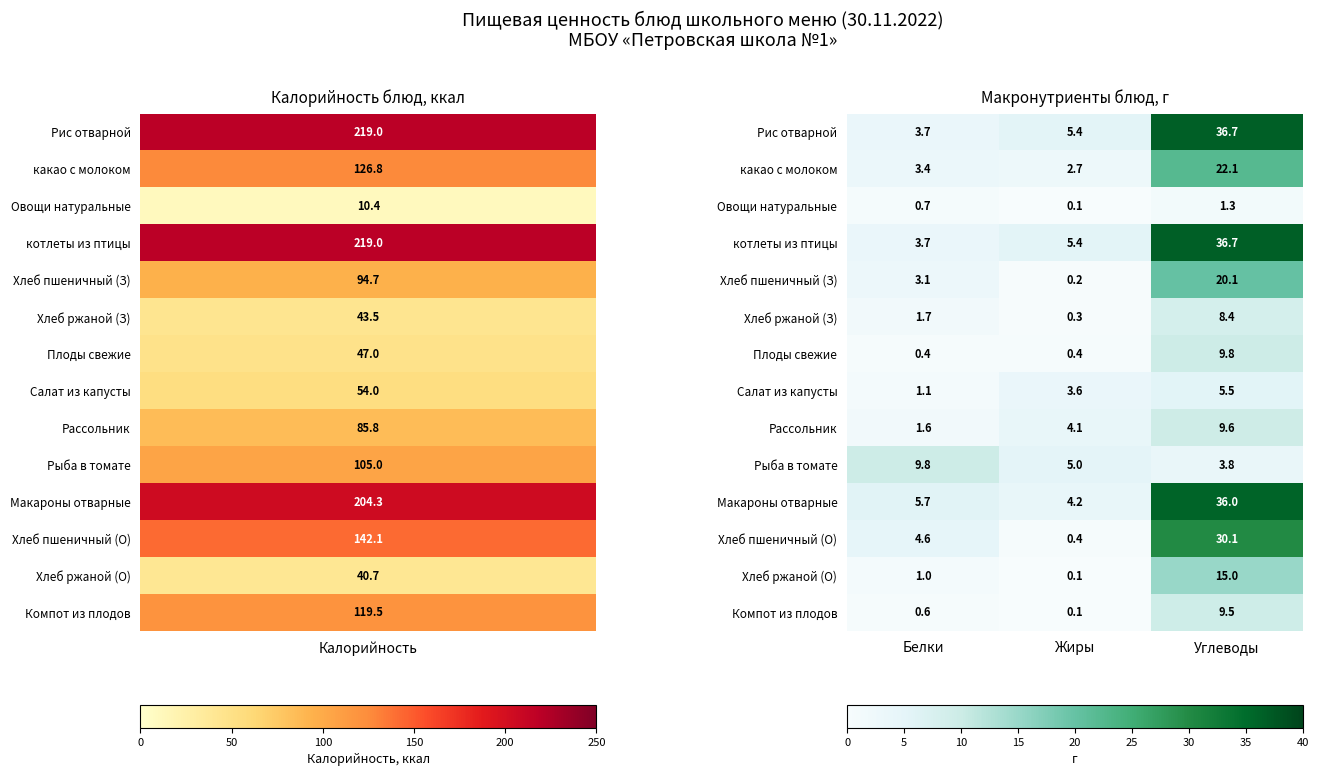

The Рыба в томате series shows 3.8 at Углеводы. True or false?

True